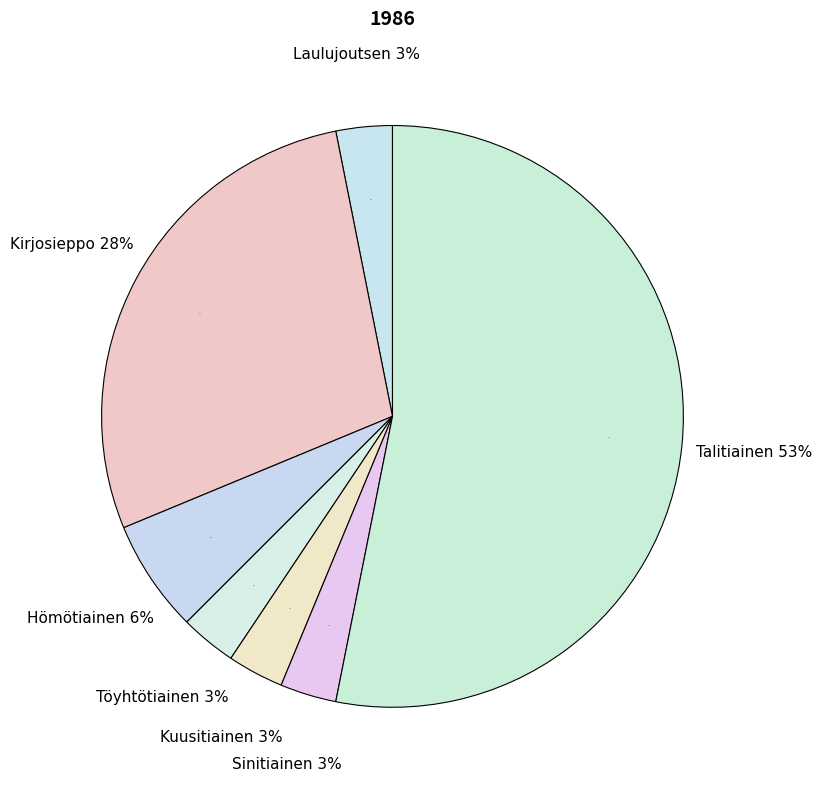

What is the total percentage of Kuusitiainen and Kirjosieppo?

31.2%